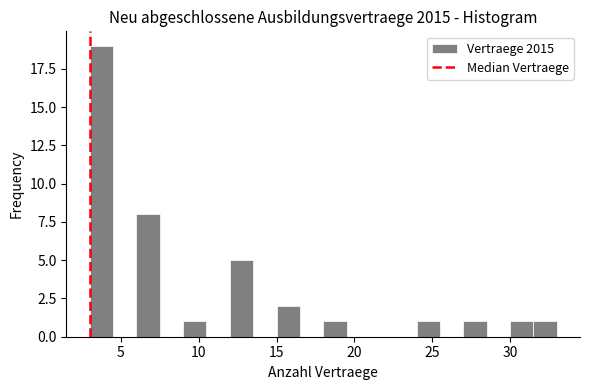

Read against the x-axis, roughly where is the centre of the tallest bar?

4.0